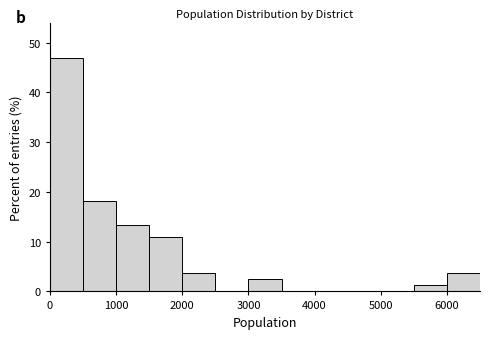

Reading left to right, list every bar in this chart as the range it spans on the x-axis followed by its height. The values are not printed on the chart, so give them approximately, as read against the axis.

0 to 500: 47
500 to 1000: 18
1000 to 1500: 13
1500 to 2000: 11
2000 to 2500: 4
2500 to 3000: 0
3000 to 3500: 2
3500 to 4000: 0
4000 to 4500: 0
4500 to 5000: 0
5000 to 5500: 0
5500 to 6000: 1
6000 to 6500: 4